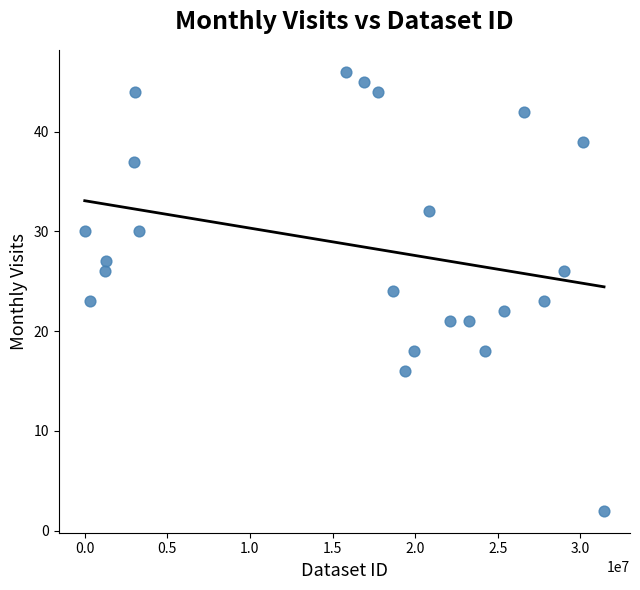

How many points are shown in the scatter plot?

23